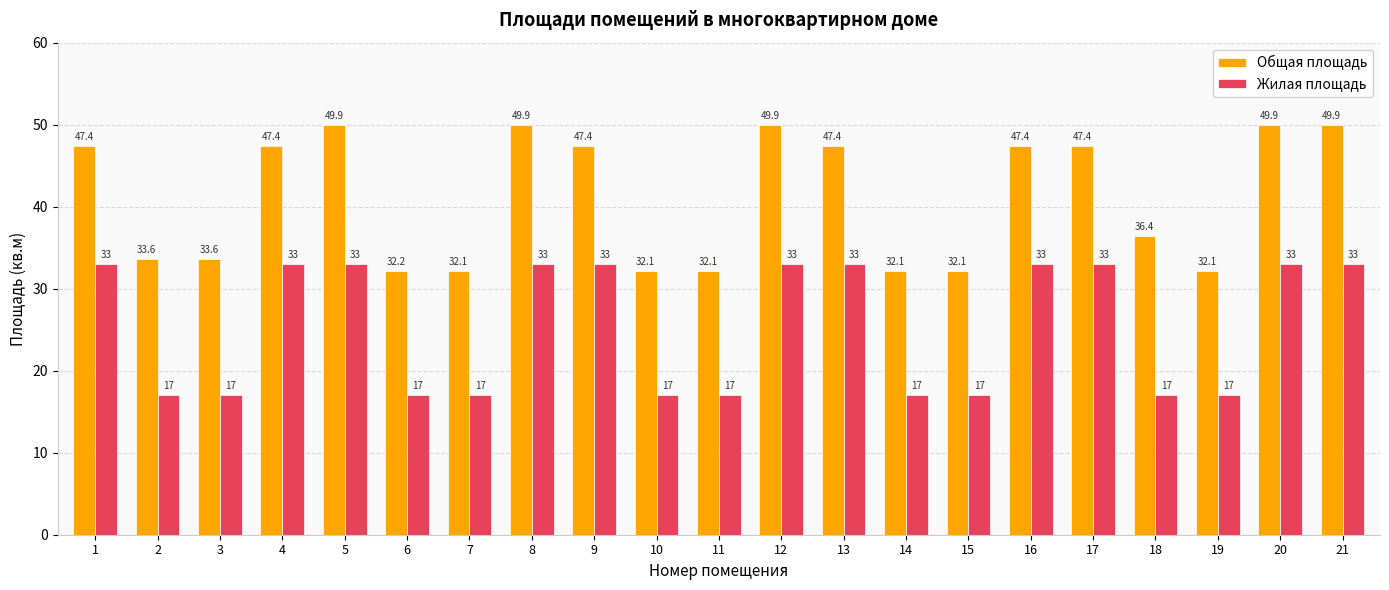

How many bars are there in total?

42